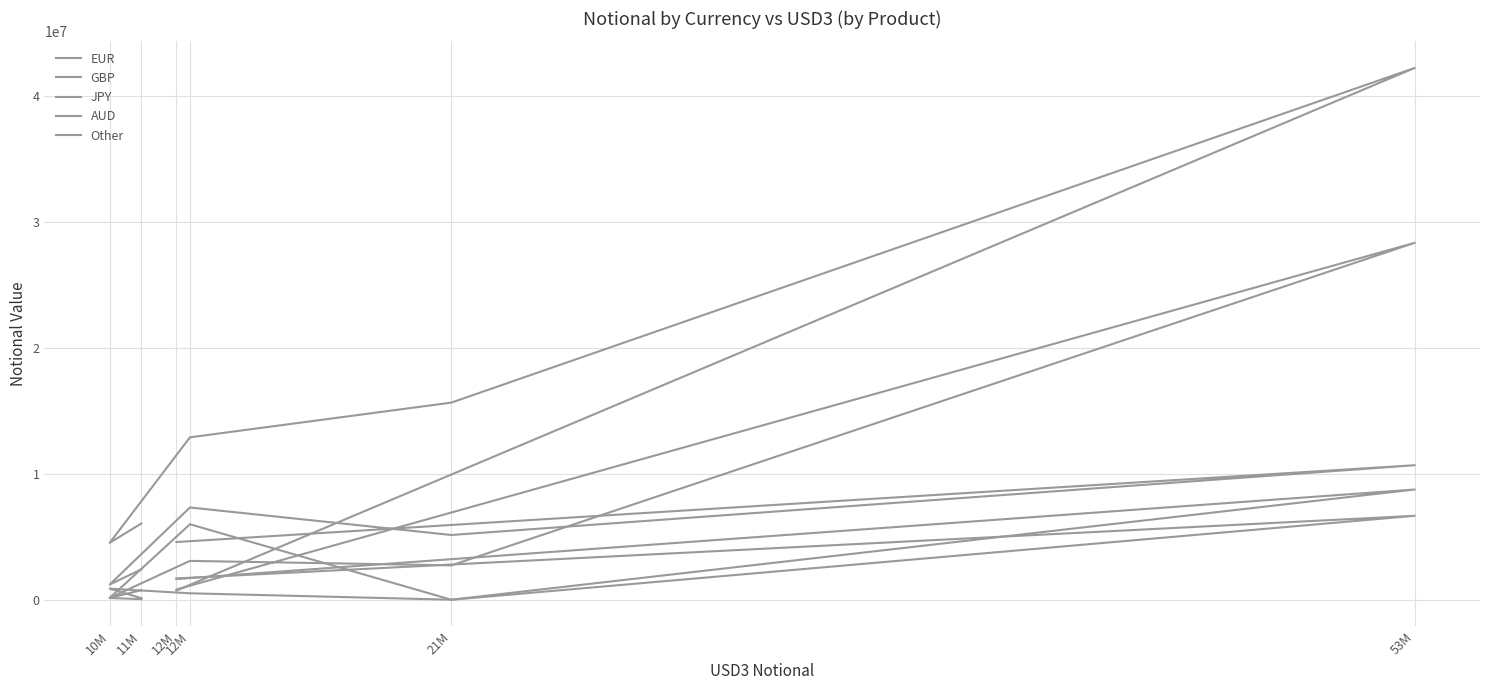

How many lines are shown in the chart?

5